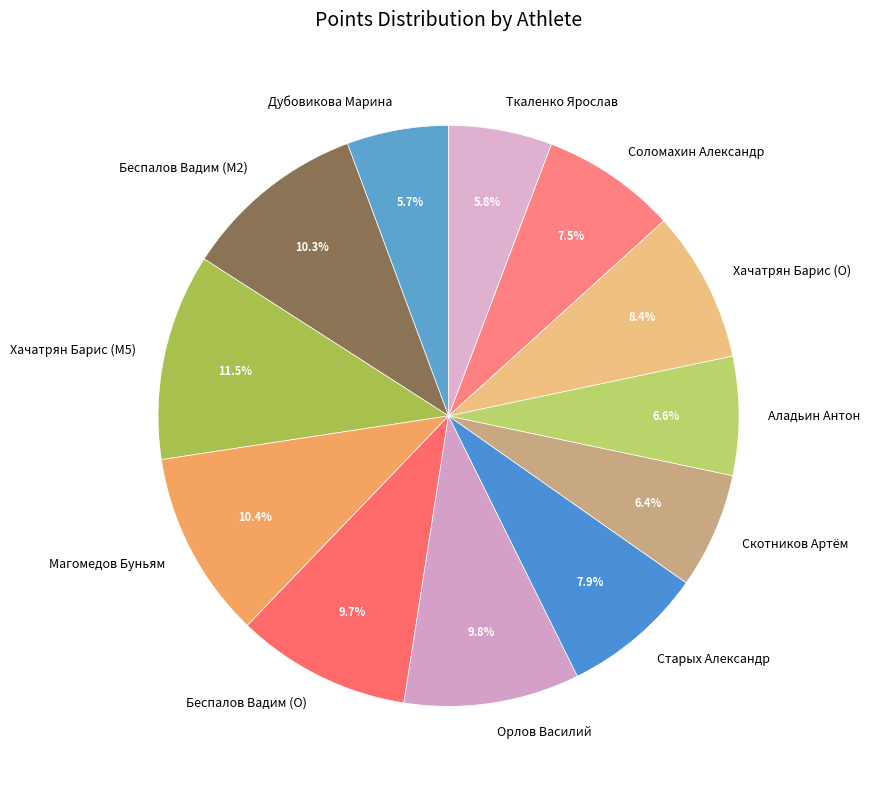

What is the largest slice in the pie chart?

Хачатрян Барис (M5)